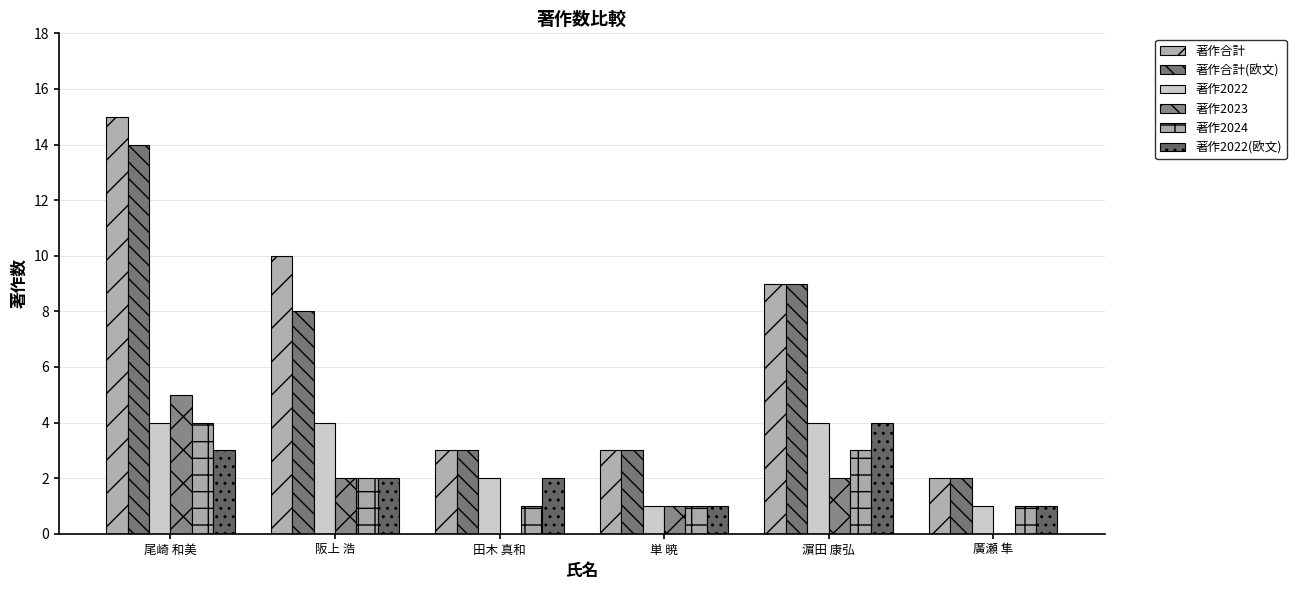

What position from the right is 阪上 浩?

5